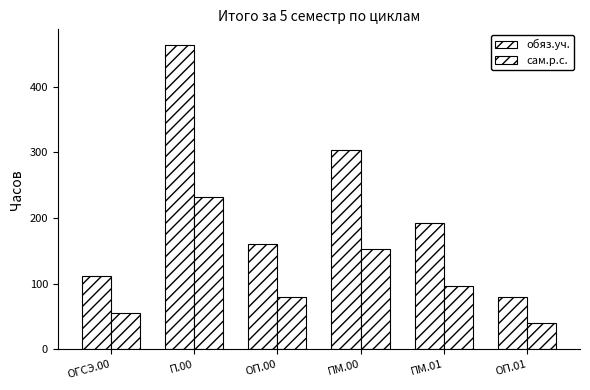

How many bars are there in total?

12